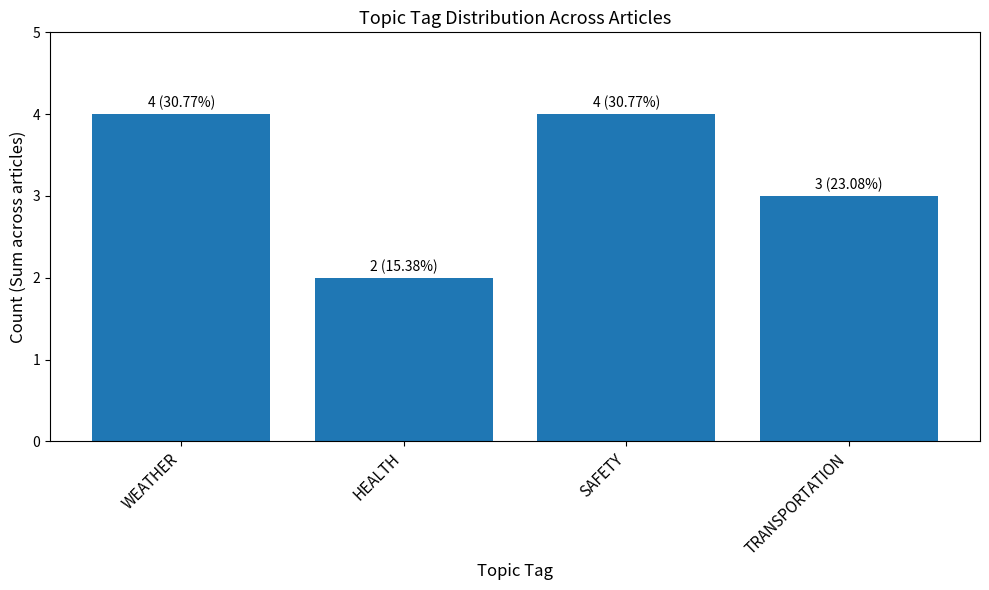

What is the maximum value shown in the chart?

4